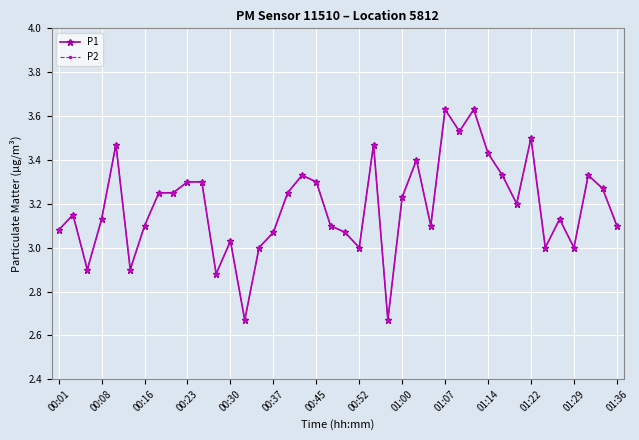

Does the chart have visible grid lines?

Yes